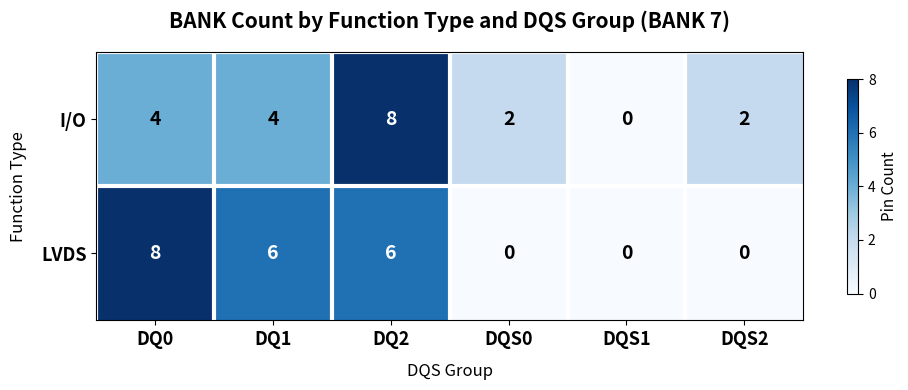

At which label does LVDS first exceed 6?

DQ0